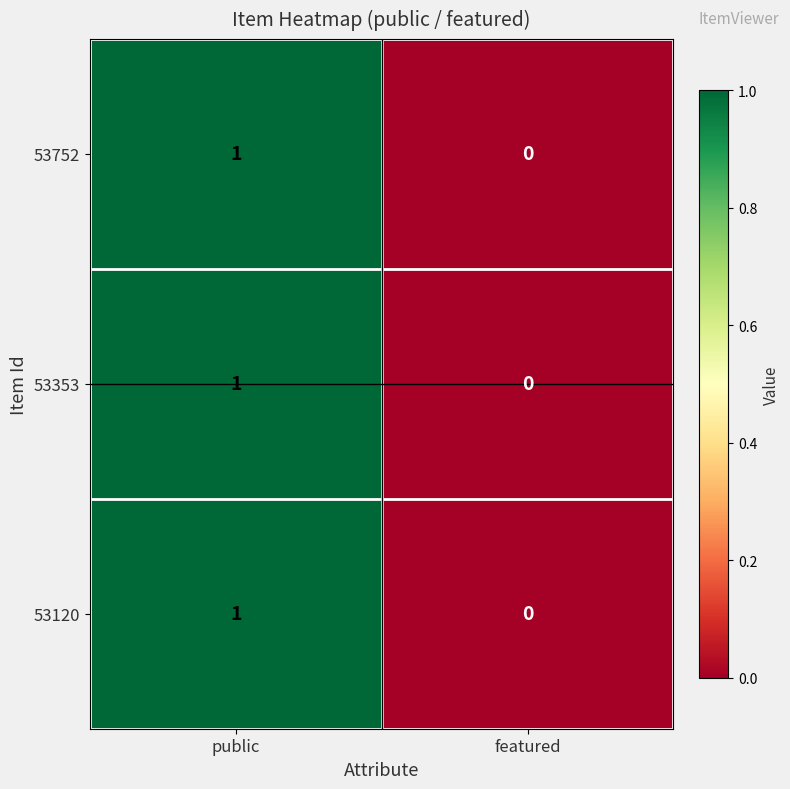

Which label corresponds to the largest value in the chart?

public